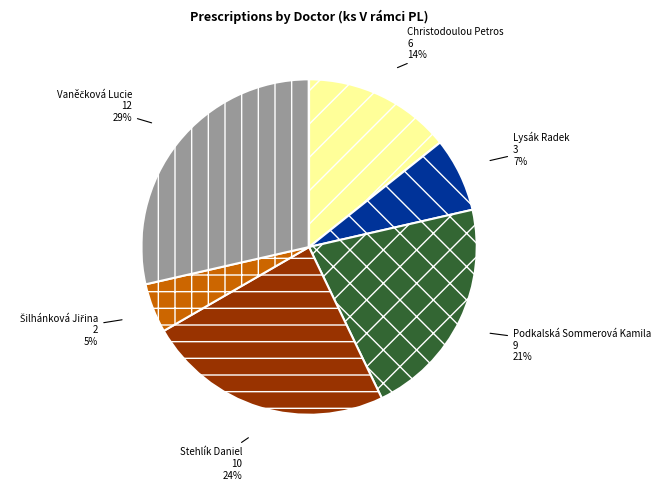

What is the ratio of the value at Podkalská Sommerová Kamila to the value at Lysák Radek?

3.0